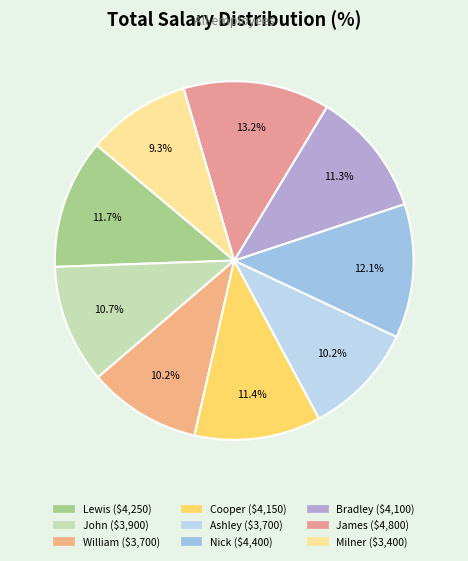

Count the number of slices in the pie.

9